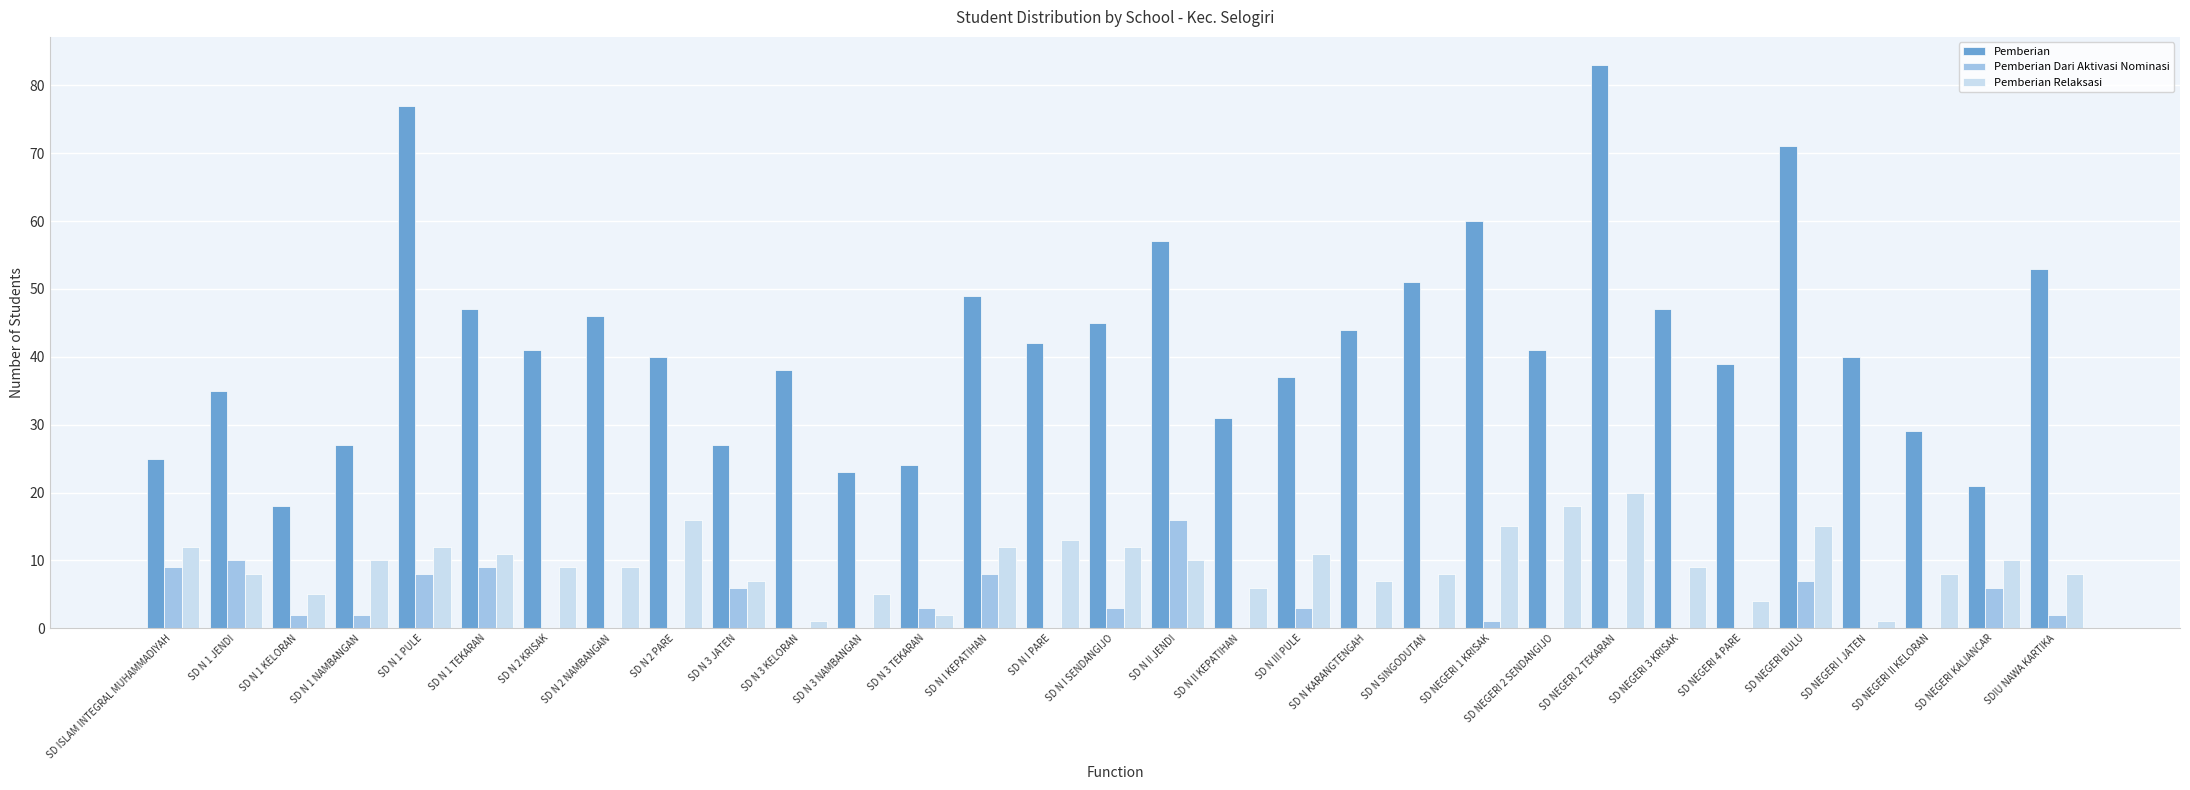

The value of Pemberian Relaksasi at SD ISLAM INTEGRAL MUHAMMADIYAH is 12. True or false?

True